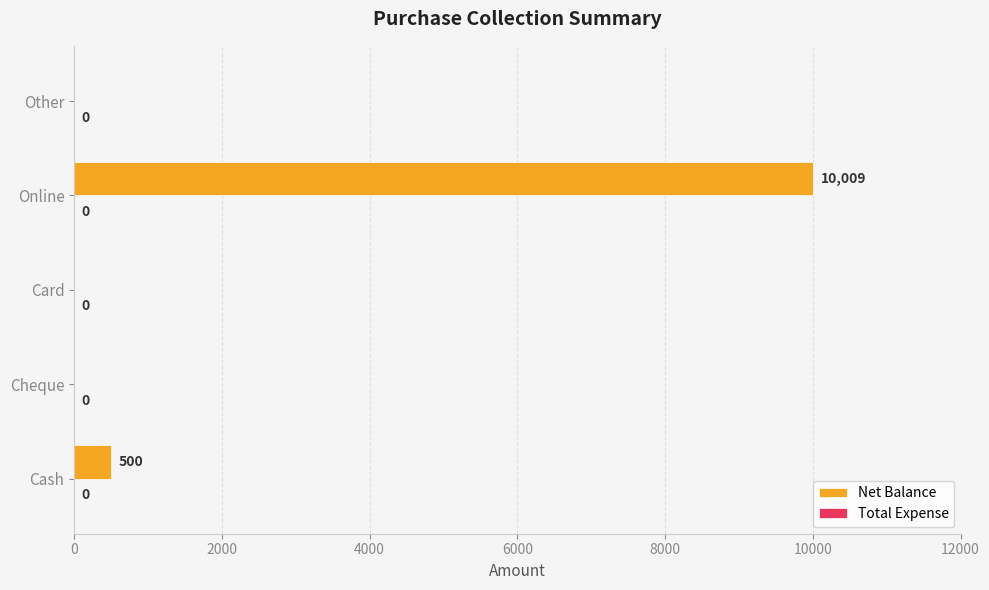

Reading bottom to top, list all the values displayed in this chart.

Cash=500	Cheque=0	Card=0	Online=10009	Other=0